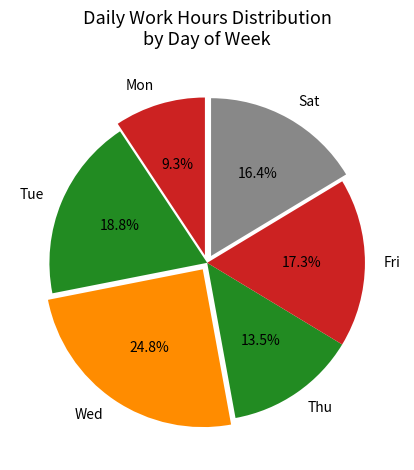

Is Wed the majority of the pie?

No